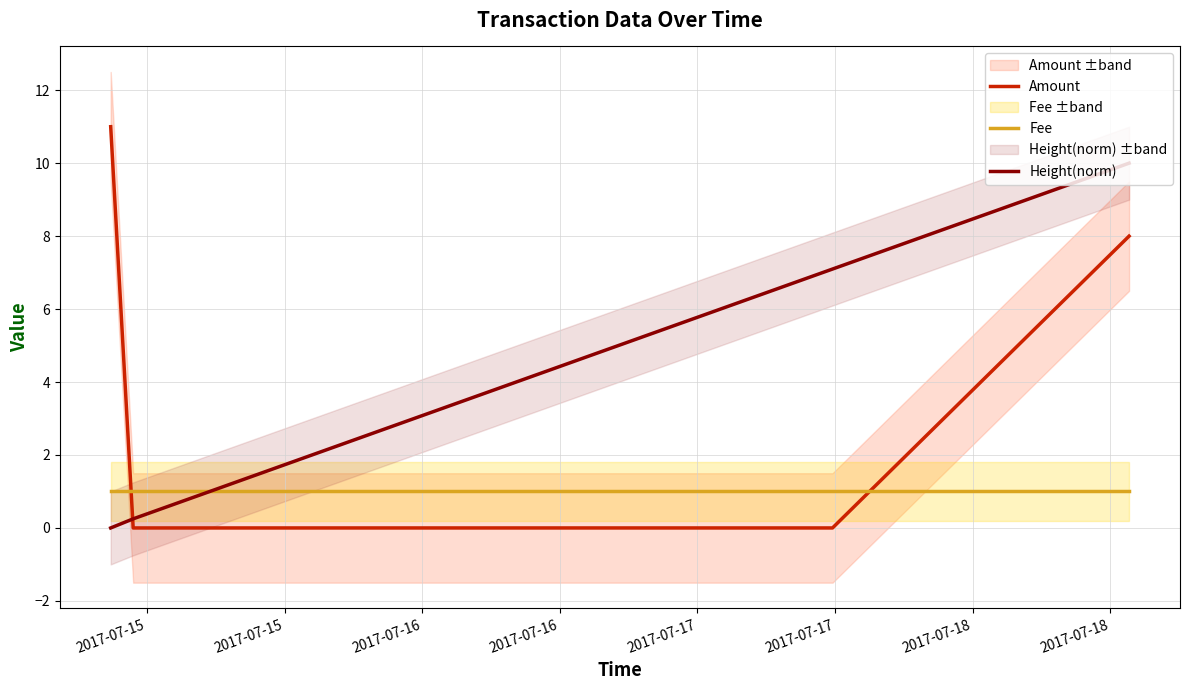

How many times do Height(norm) and Amount cross each other?

1